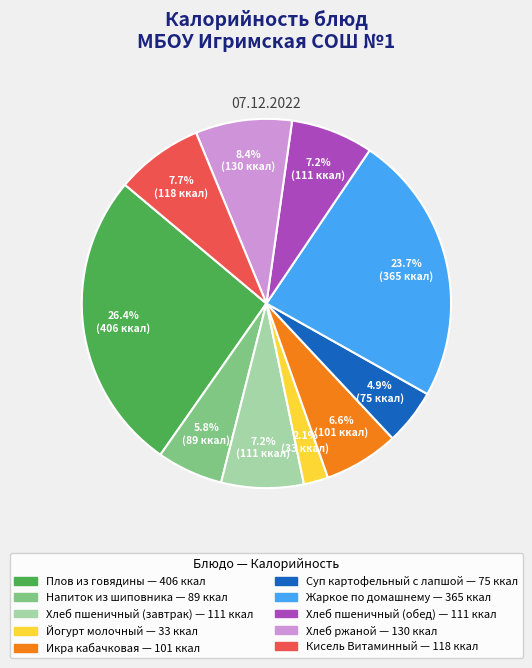

How much of the chart is everything except Напиток из шиповника?

94.2%